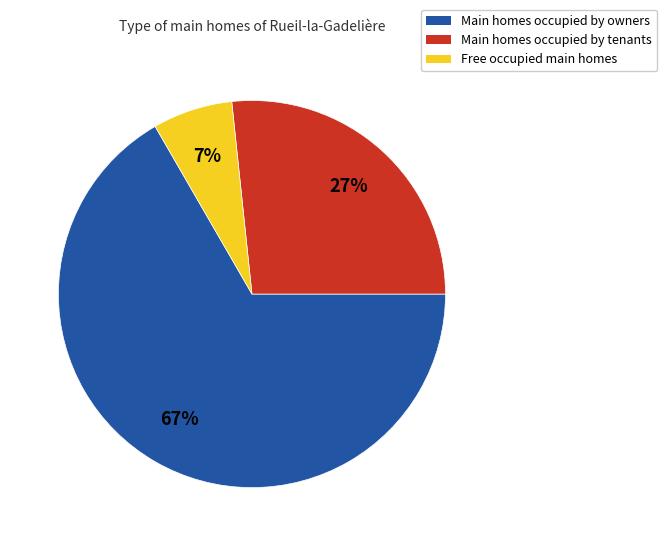

Is it true that Free occupied main homes is 7% of the pie?

True